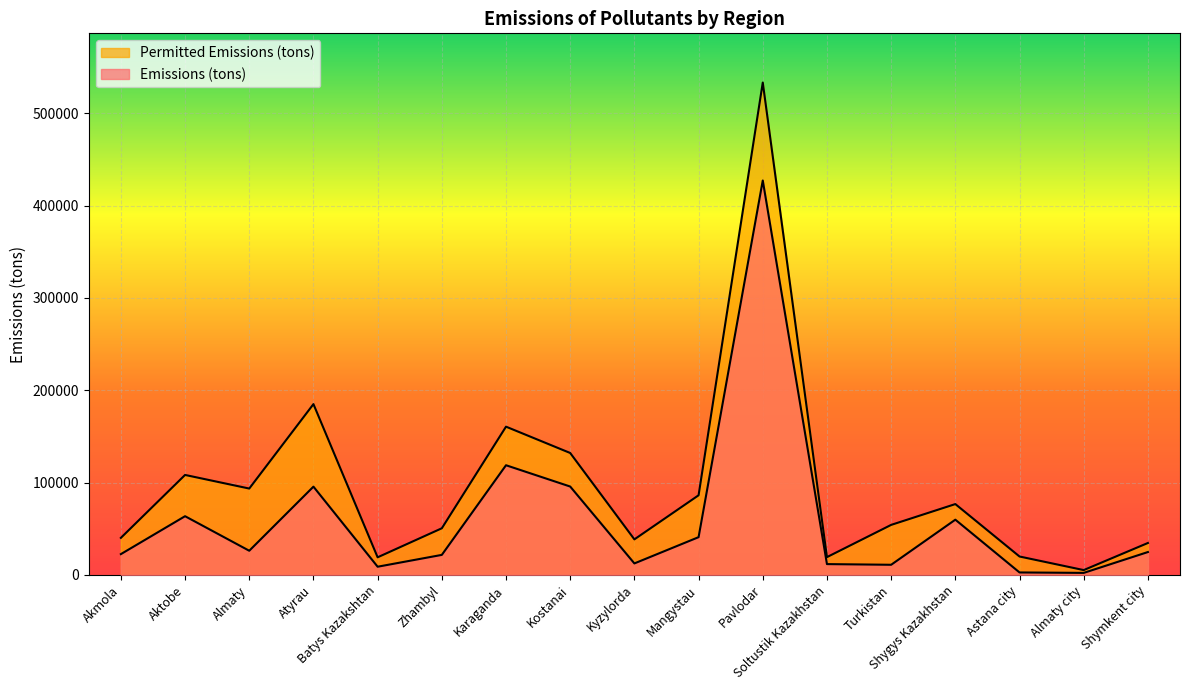

What is the maximum value for Permitted Emissions (tons)?

533437.0